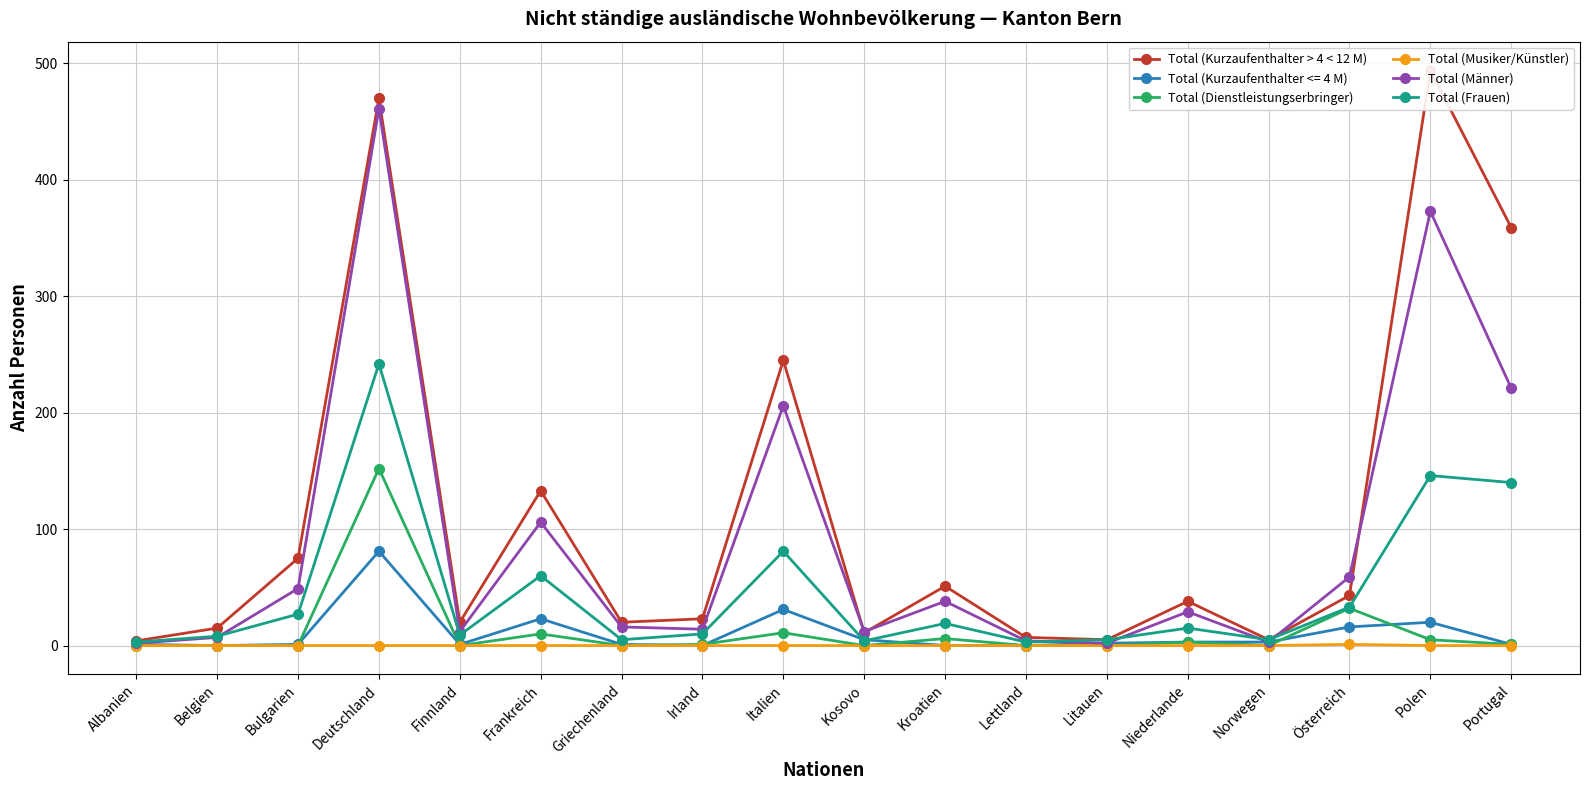

At Niederlande, list the series in order from largest to smallest.

Total (Kurzaufenthalter > 4 < 12 M), Total (Männer), Total (Frauen), Total (Dienstleistungserbringer), Total (Musiker/Künstler)